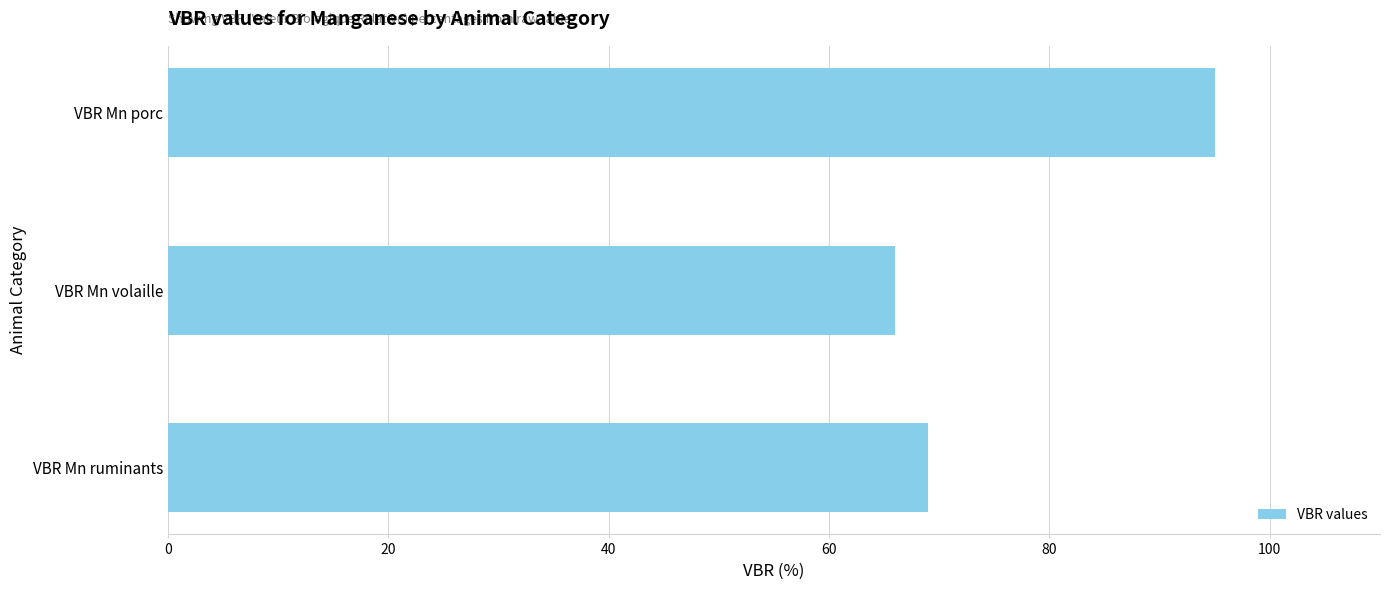

What is the approximate value at VBR Mn volaille, to the nearest 5?

65